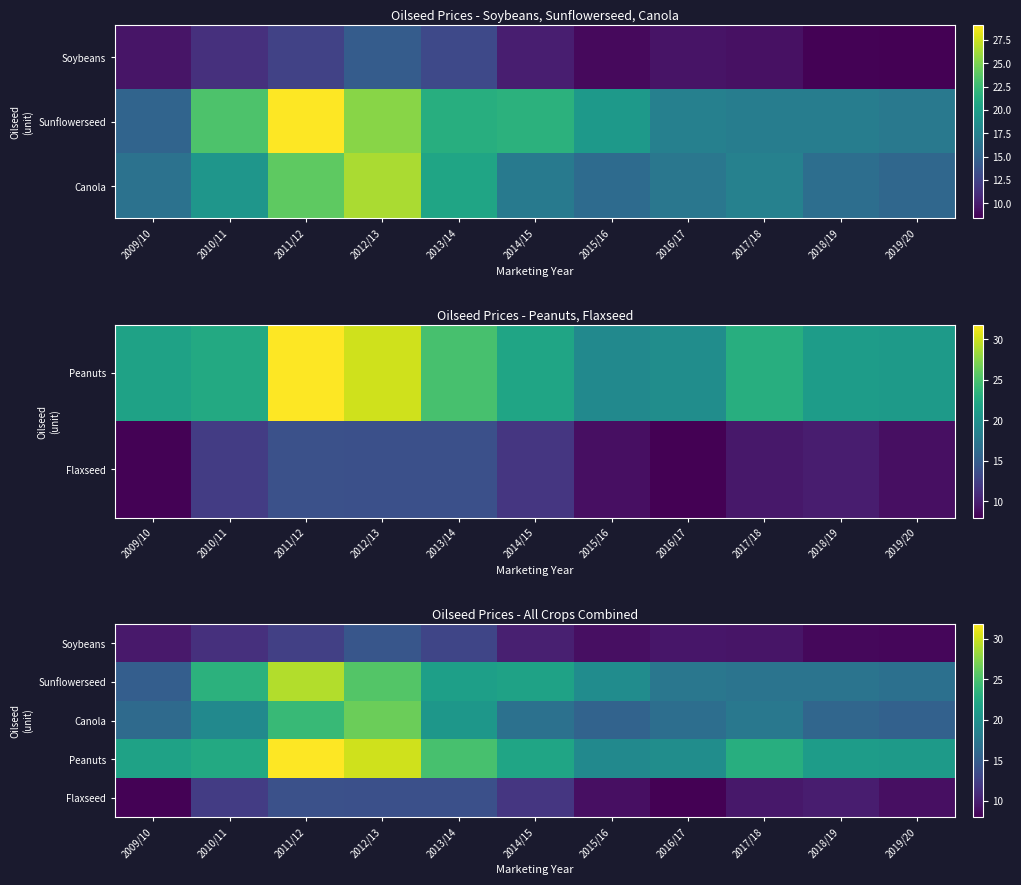

At which label does Flaxseed reach its minimum?

2016/17